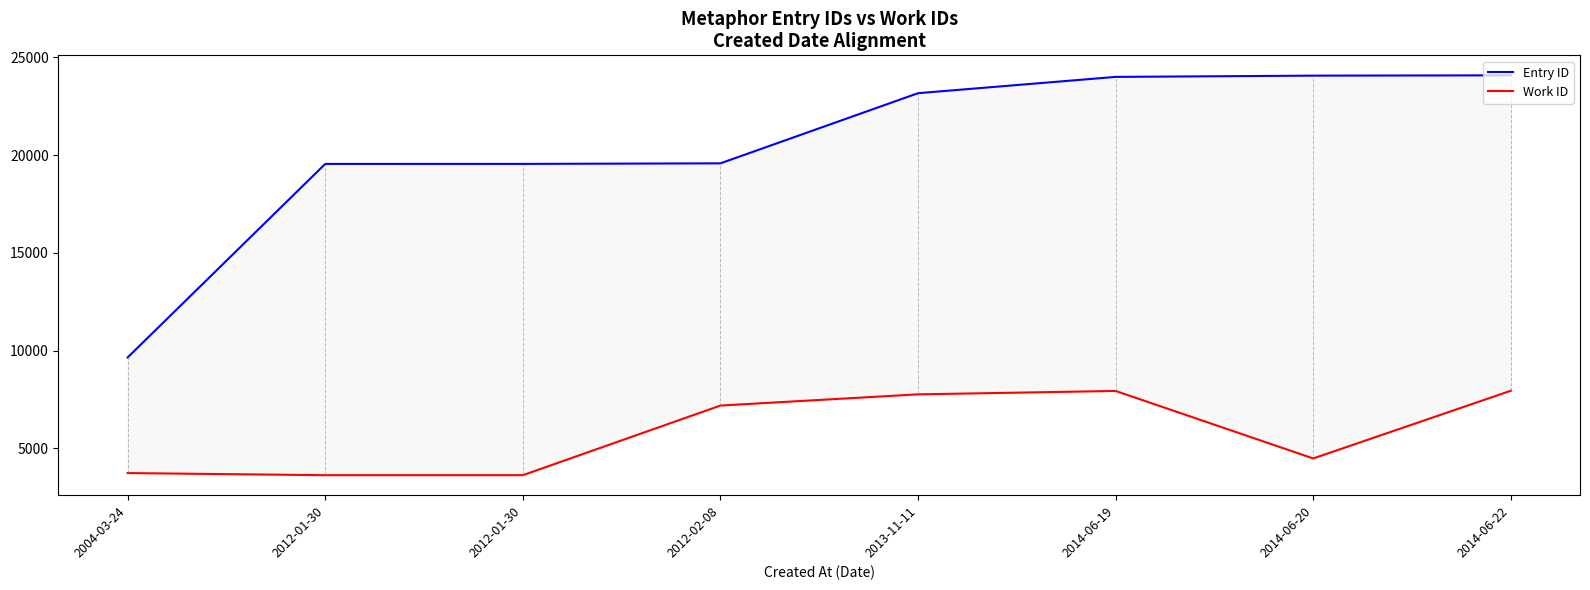

What is the spread (max minus min) of values at 2013-11-11?

15413